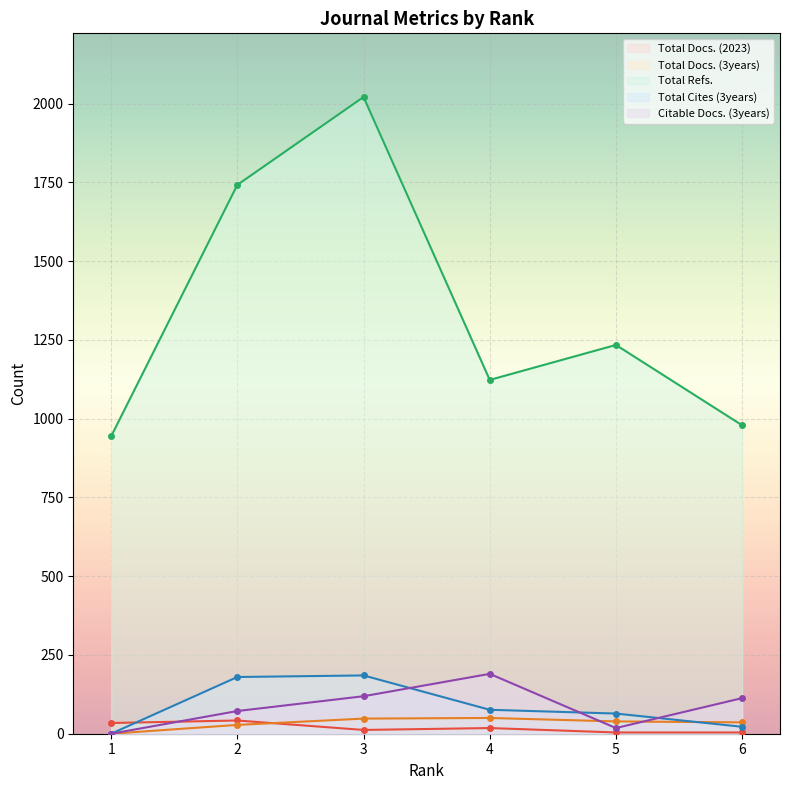

How many values in the Total Docs. (2023) series are below 18?

3